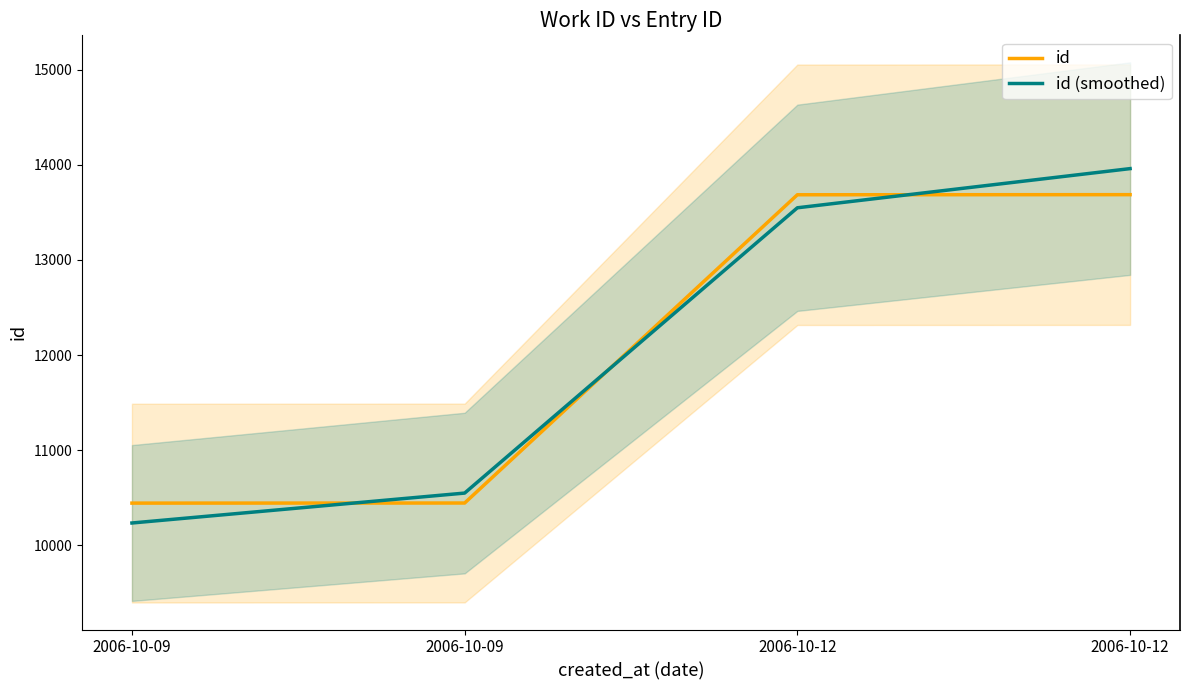

What is the sum of all id values?

48258.0